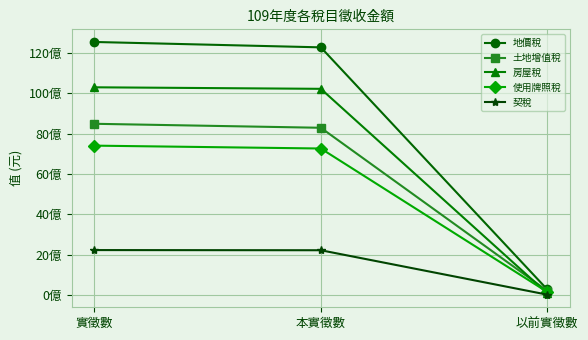

Which has a higher value, 實徵數 or 以前實徵數?

實徵數